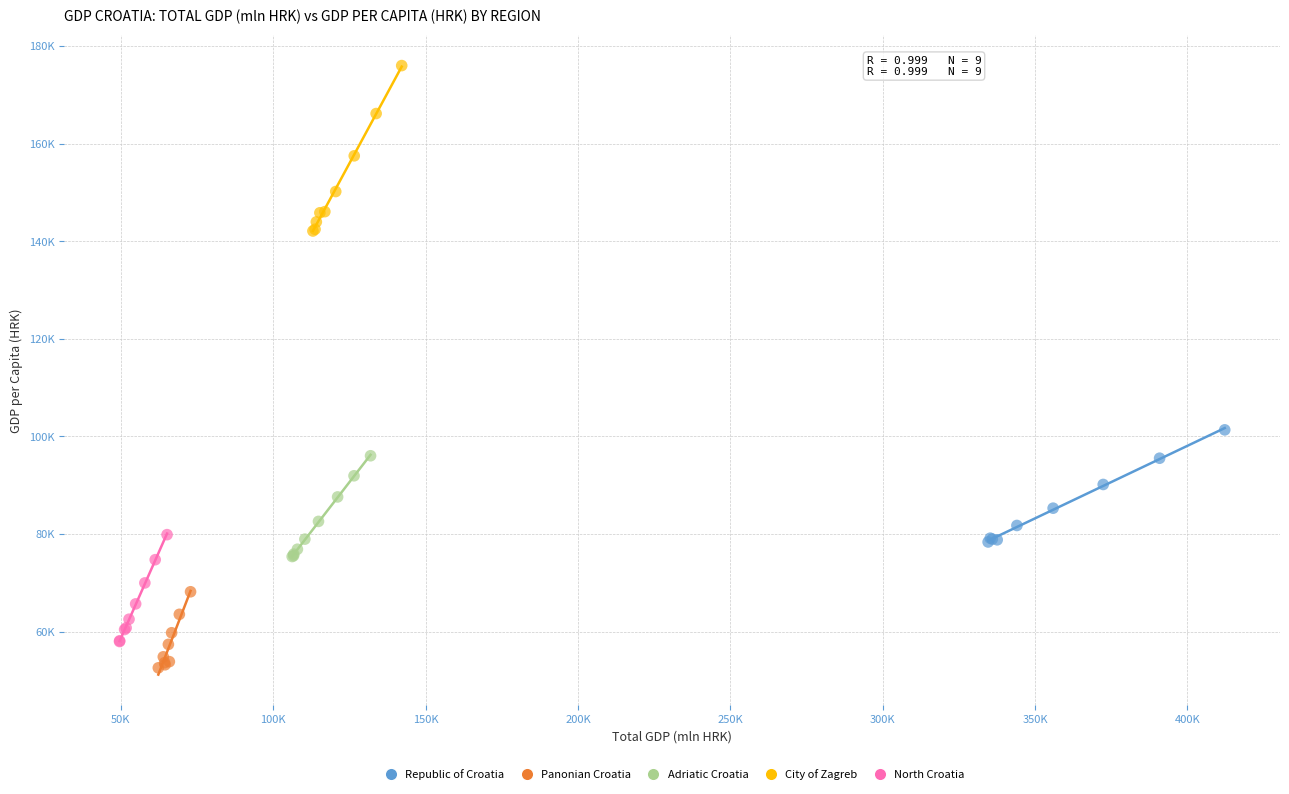

What are all the series names shown in the legend?

Republic of Croatia, Panonian Croatia, Adriatic Croatia, City of Zagreb, North Croatia